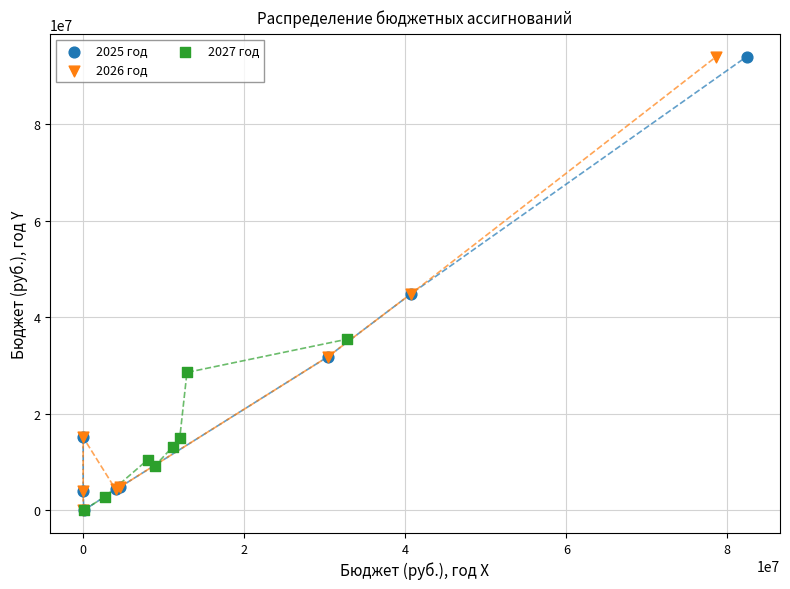

What are all the series names shown in the legend?

2025 год, 2026 год, 2027 год